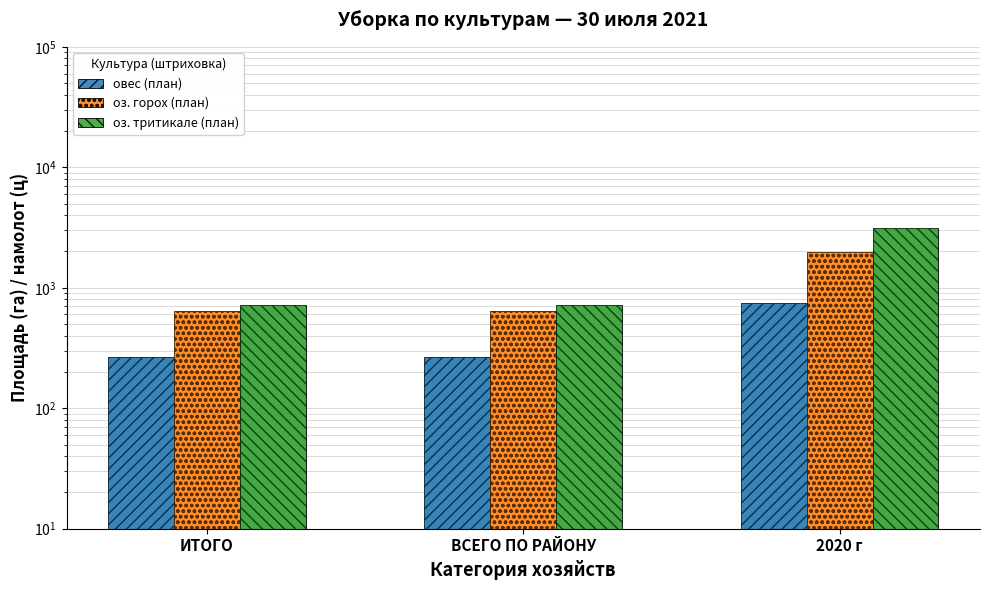

True or false: оз. тритикале (план) has a value of 724.0 at ИТОГО.

True